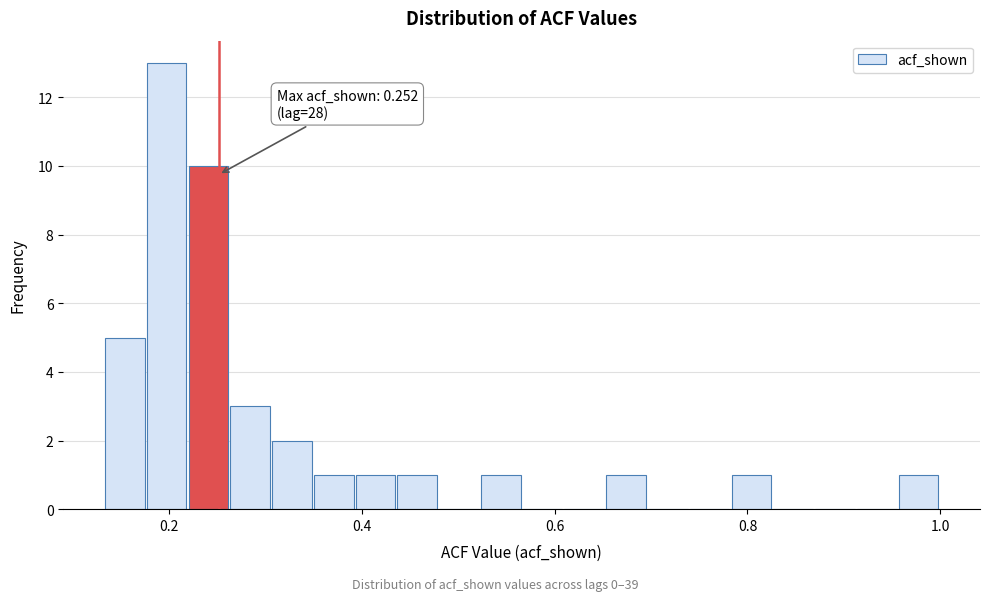

Around what value on the x-axis is the tallest bar? Give the approximate position of its centre, as read against the axis.

0.20